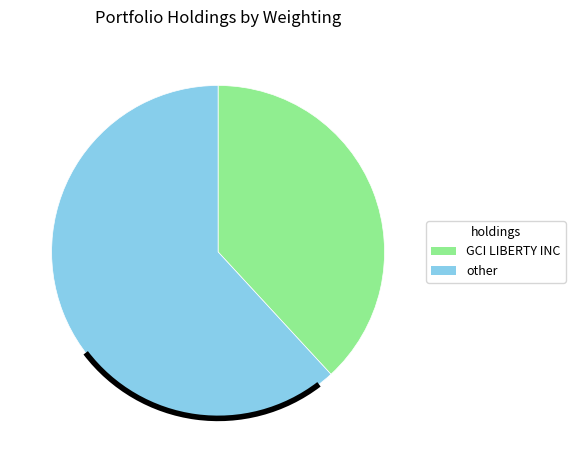

What is the majority slice?

other